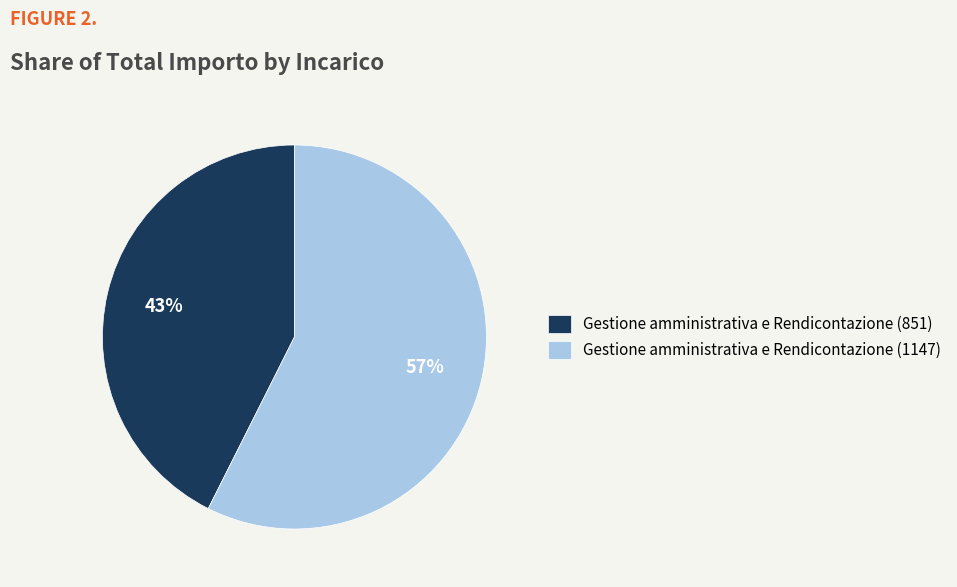

Which category has the biggest portion of the pie?

Gestione amministrativa e Rendicontazione (1147)